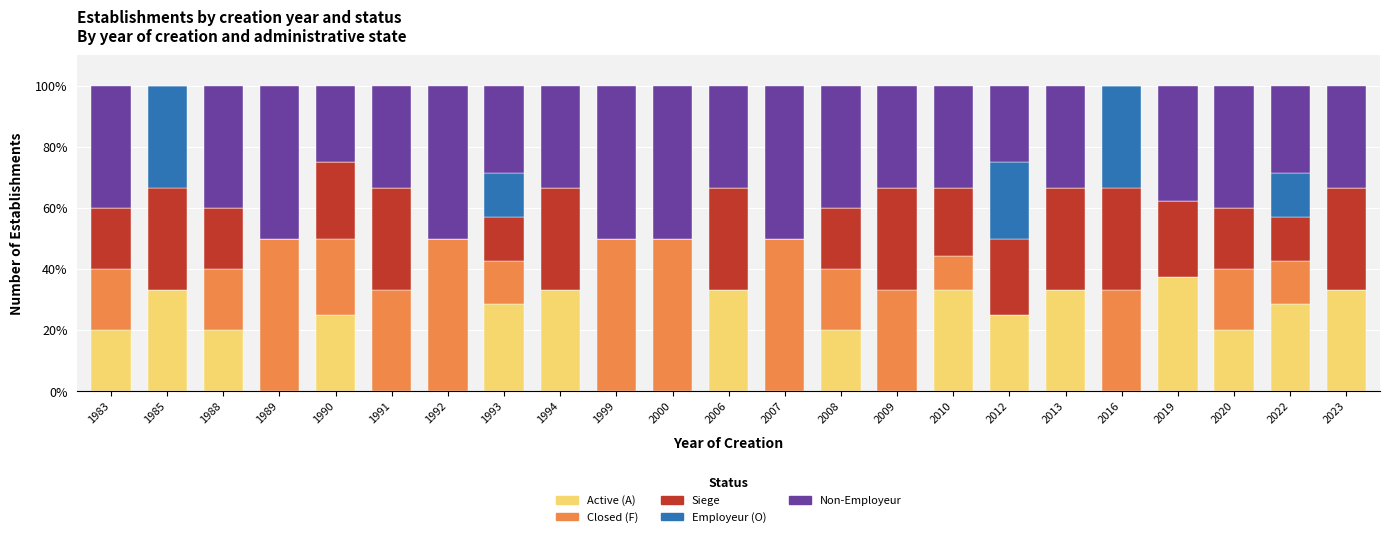

At which label does Active (A) reach its peak?

2019